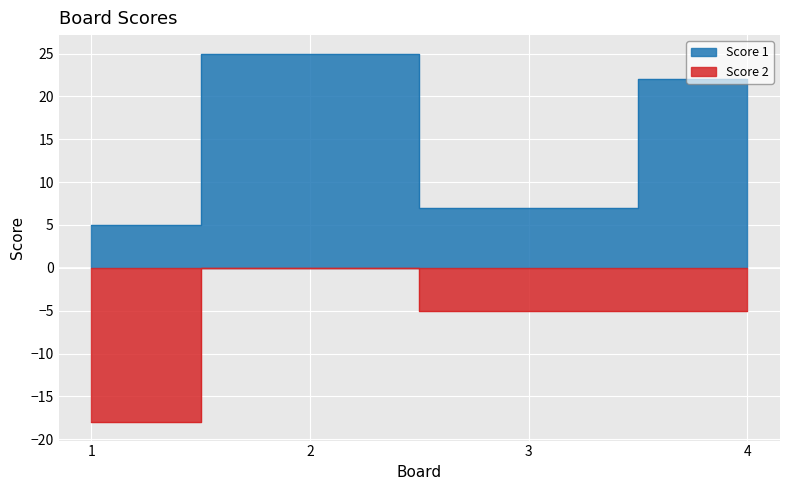

What value does the Score 1 series have at 2, to the nearest 5?

25